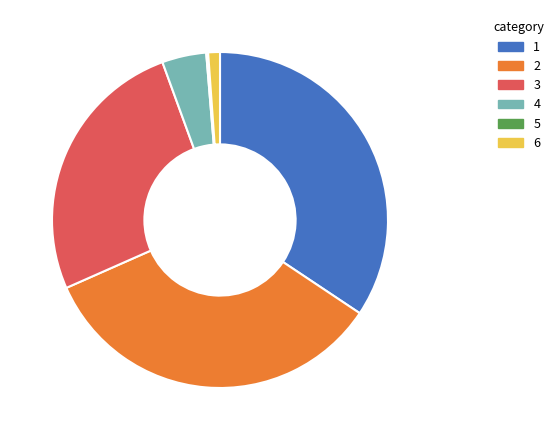

Is there a majority slice in this chart?

No